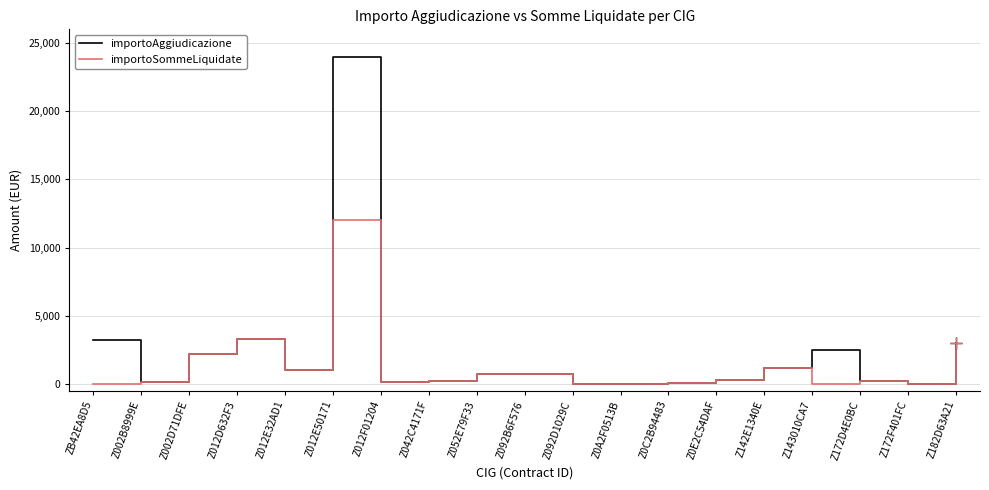

Which series has the largest total across all categories?

importoAggiudicazione